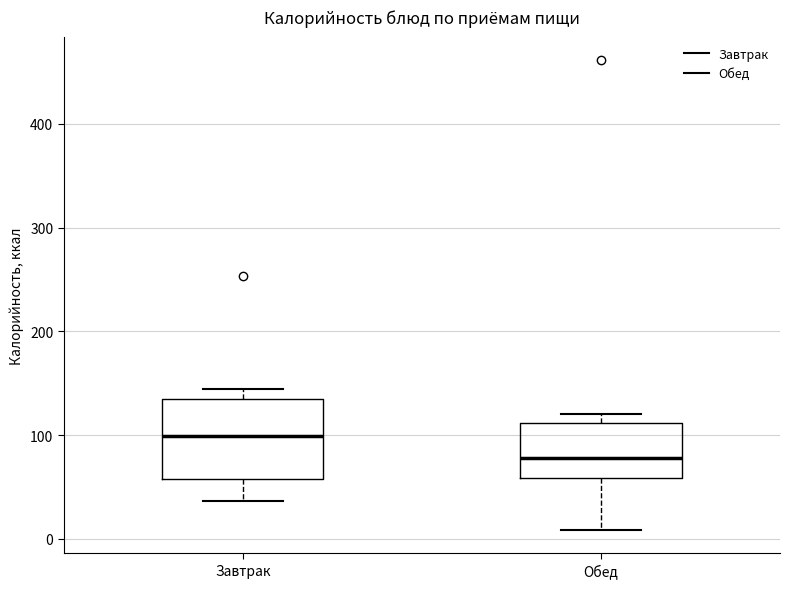

Reading left to right, transcribe this box plot: for each box, give where its median line is, the range the box spans, and where its two whiskers end, as read against the y-axis. The values are not printed on the chart, so give them approximately, as read against the axis.

Завтрак: median 100, box 60 to 130, whiskers 40 to 140
Обед: median 80, box 60 to 110, whiskers 10 to 120